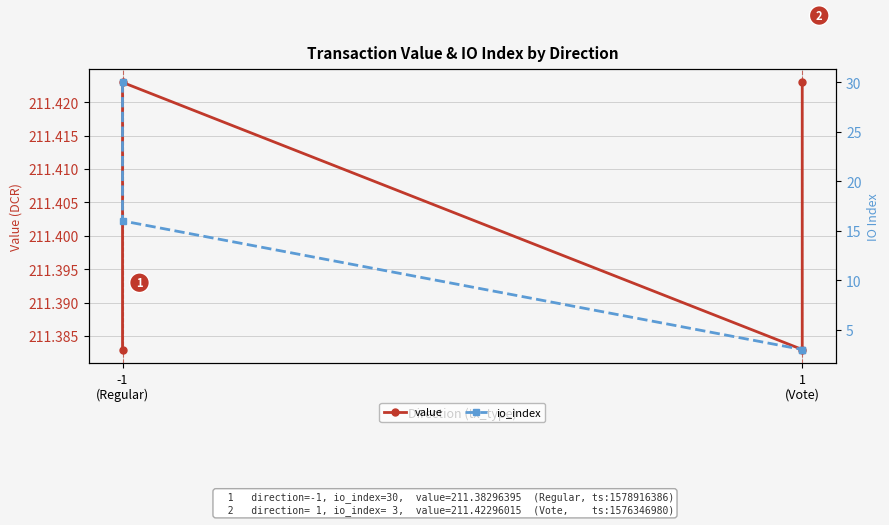

Does the chart display data point markers on the line(s)?

Yes